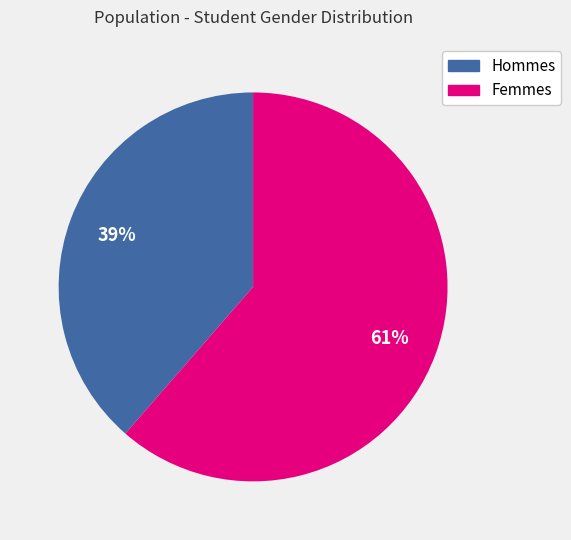

Is the sum of Femmes and Hommes greater than half?

Yes